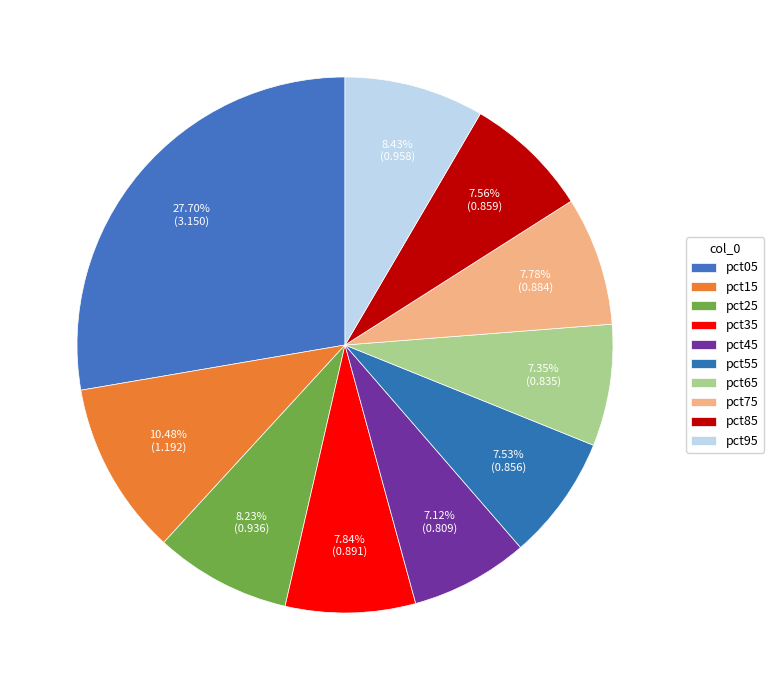

How many segments does this pie chart have?

10